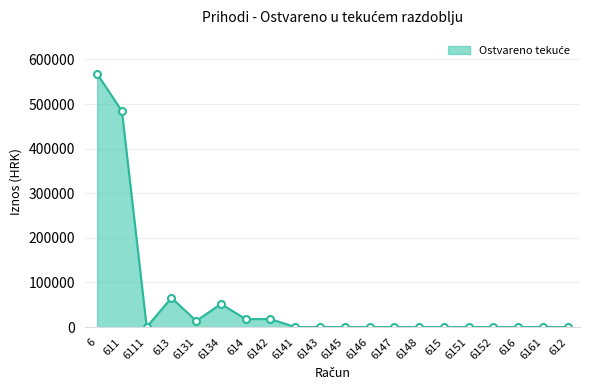

How many values exceed 0?

7